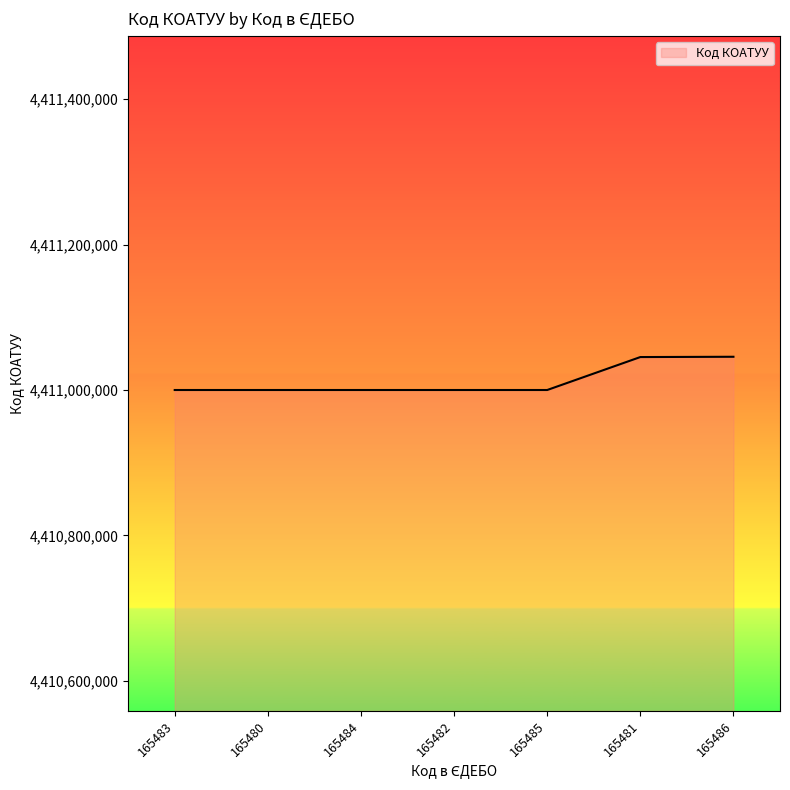

The chart shows a value of 7733518865 at 165480. True or false?

False